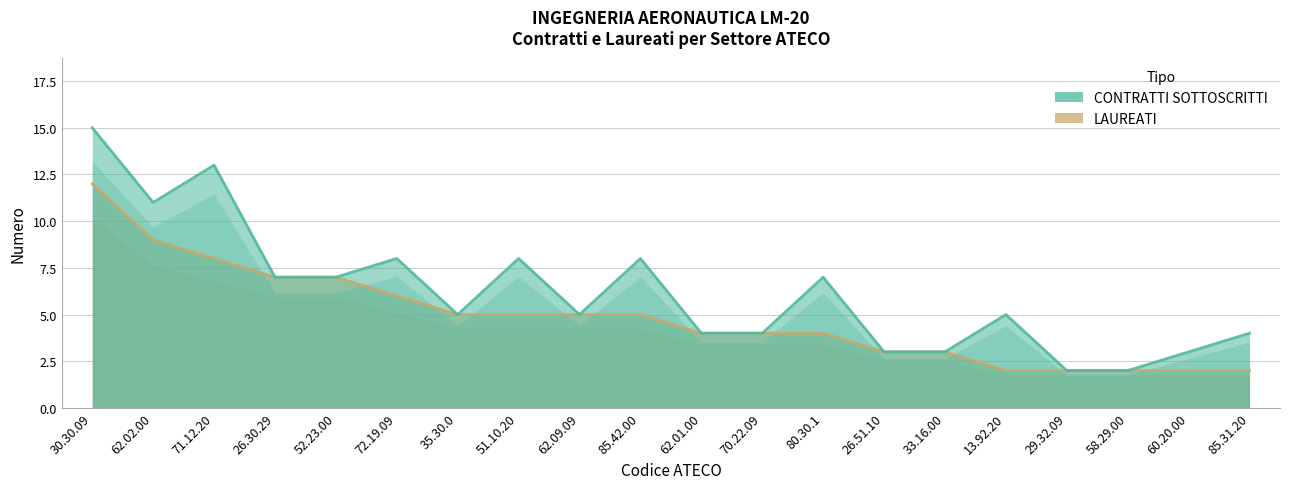

Reading left to right, what are all the values shown in this chart?

CONTRATTI SOTTOSCRITTI: 30.30.09=15	62.02.00=11	71.12.20=13	26.30.29=7	52.23.00=7	72.19.09=8	35.30.0=5	51.10.20=8	62.09.09=5	85.42.00=8	62.01.00=4	70.22.09=4	80.30.1=7	26.51.10=3	33.16.00=3	13.92.20=5	29.32.09=2	58.29.00=2	60.20.00=3	85.31.20=4
LAUREATI: 30.30.09=12	62.02.00=9	71.12.20=8	26.30.29=7	52.23.00=7	72.19.09=6	35.30.0=5	51.10.20=5	62.09.09=5	85.42.00=5	62.01.00=4	70.22.09=4	80.30.1=4	26.51.10=3	33.16.00=3	13.92.20=2	29.32.09=2	58.29.00=2	60.20.00=2	85.31.20=2